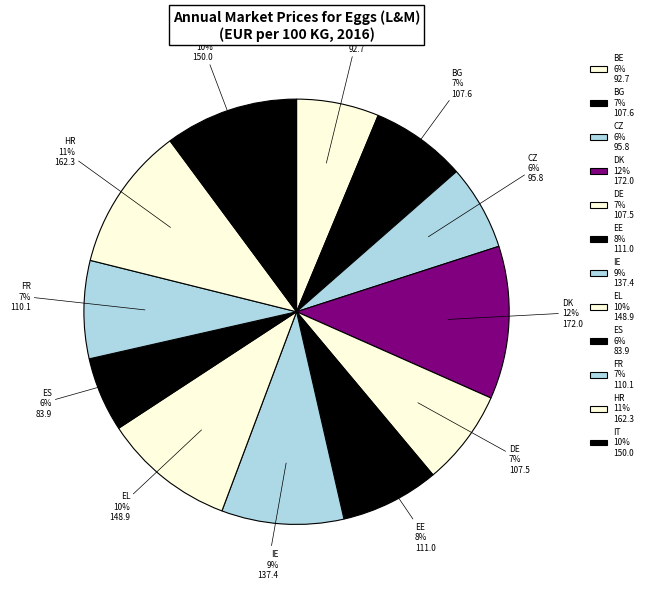

Which slice is the largest?

DK